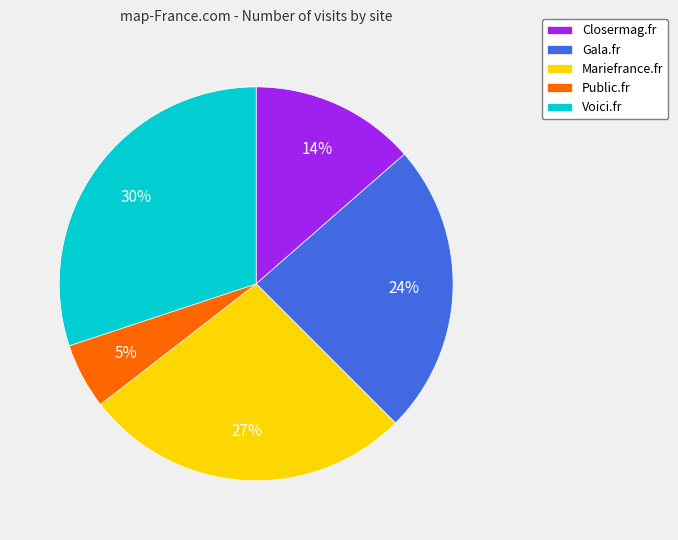

Approximately how many times larger is the value at Mariefrance.fr compared to Gala.fr?

1.1